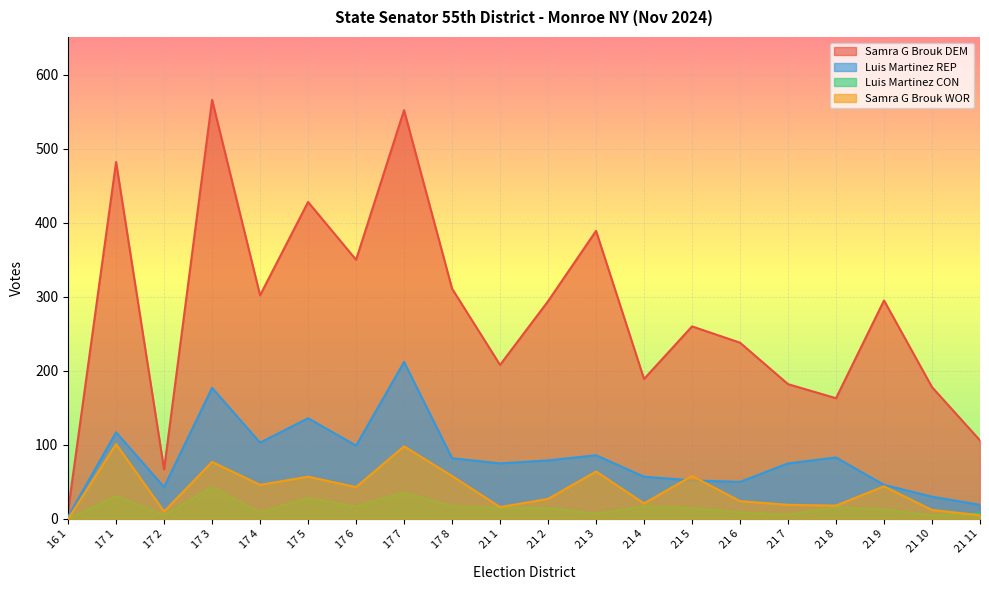

How many values in the Luis Martinez REP series exceed 79?

9